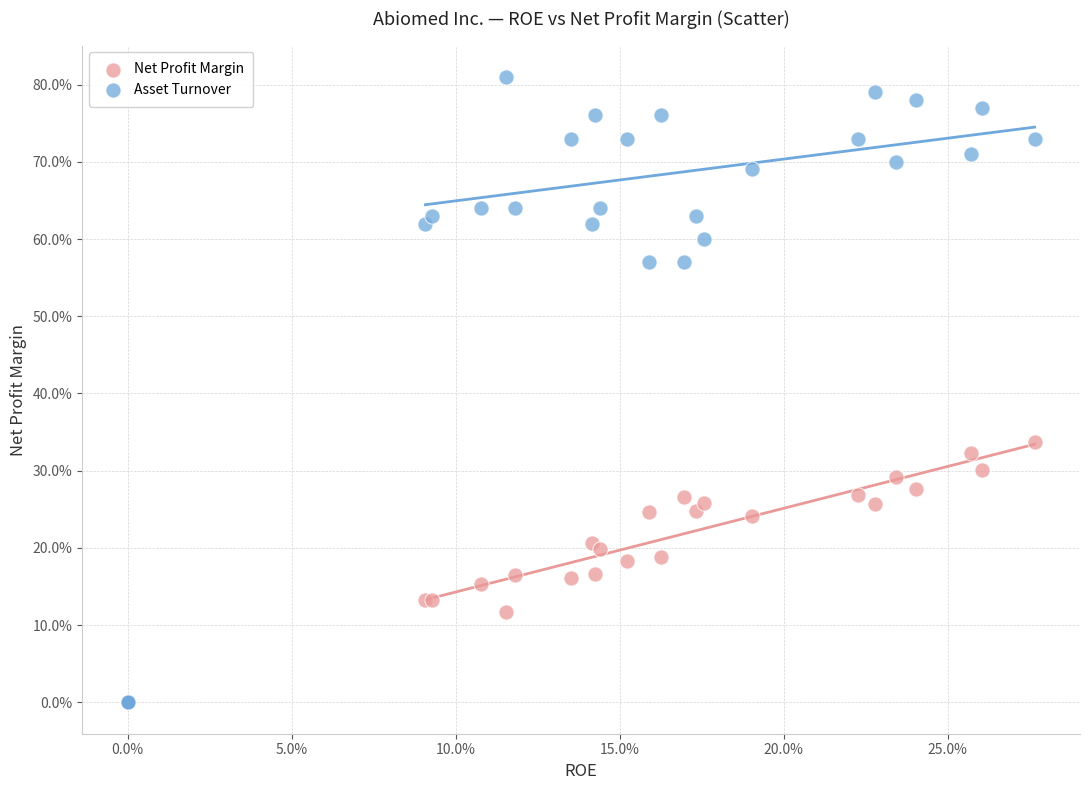

What are all the series names shown in the legend?

Net Profit Margin, Asset Turnover